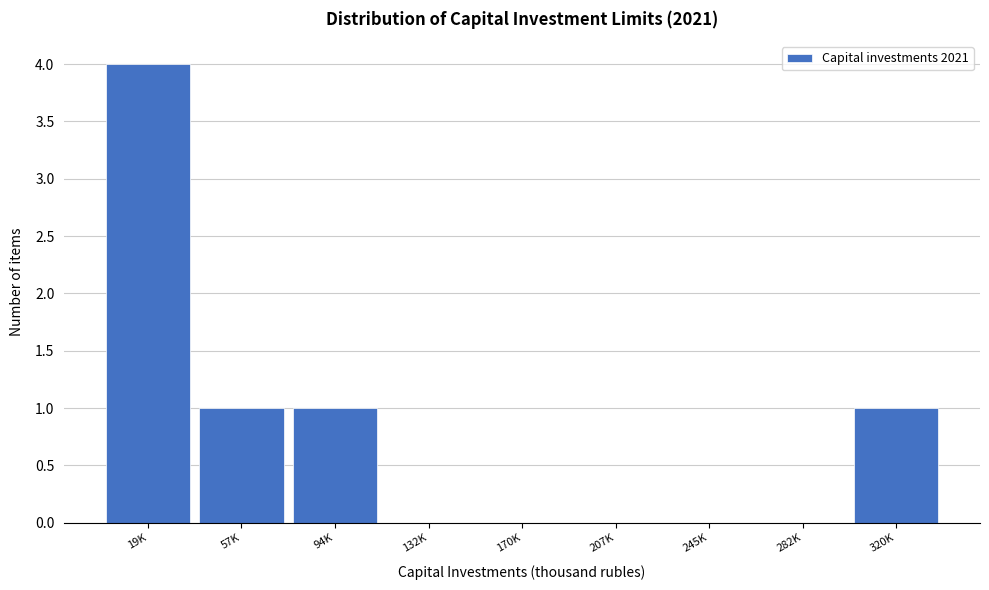

Reading left to right, what are all the values shown in this chart?

19K=4	57K=1	94K=1	132K=0	170K=0	207K=0	245K=0	282K=0	320K=1